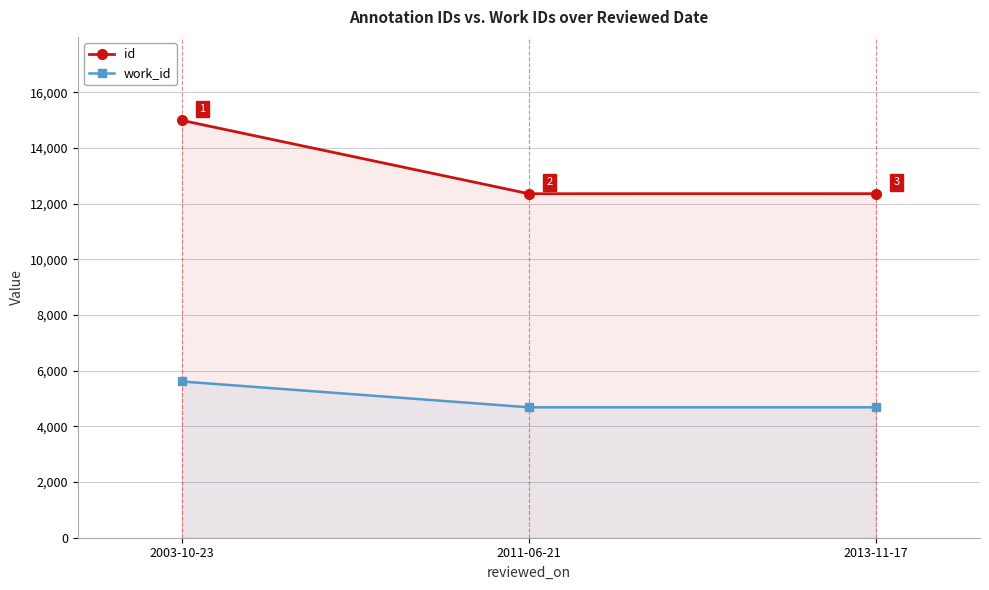

At which category is the sum across all series the highest?

2003-10-23